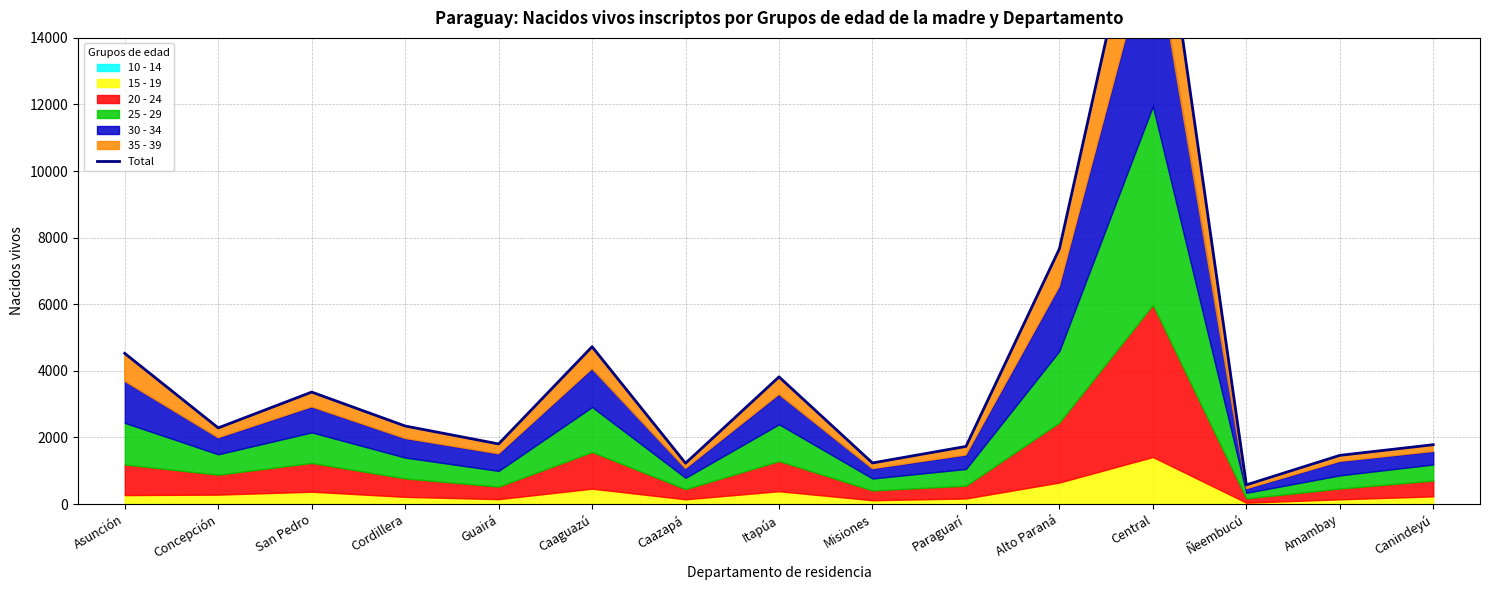

Reading left to right, transcribe all the data shown in this chart.

Asunción=4526	Concepción=2288	San Pedro=3363	Cordillera=2345	Guairá=1806	Caaguazú=4726	Caazapá=1227	Itapúa=3820	Misiones=1235	Paraguarí=1731	Alto Paraná=7666	Central=20247	Ñeembucú=577	Amambay=1463	Canindeyú=1783